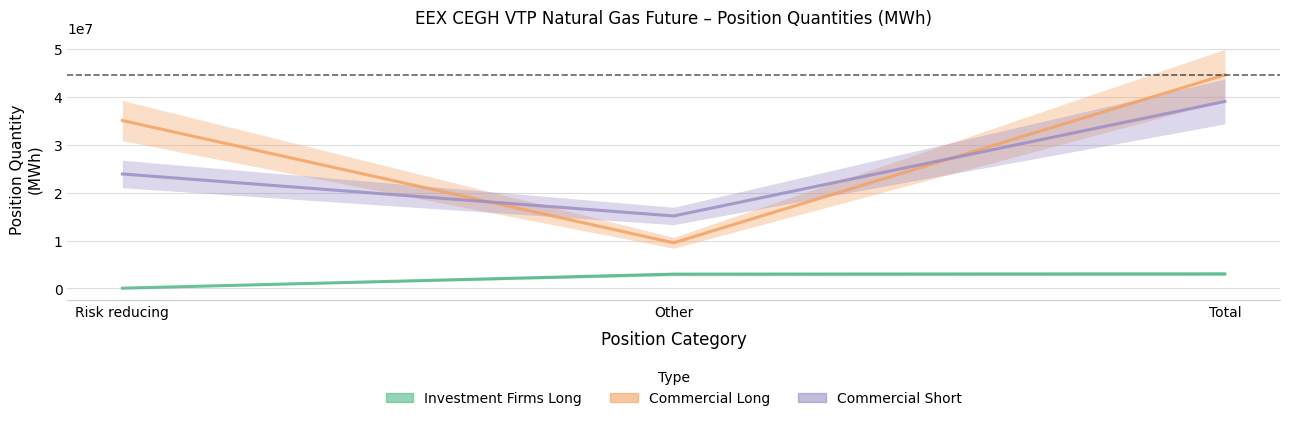

What is the approximate value of Commercial Short at Total, to the nearest 50?

39053000